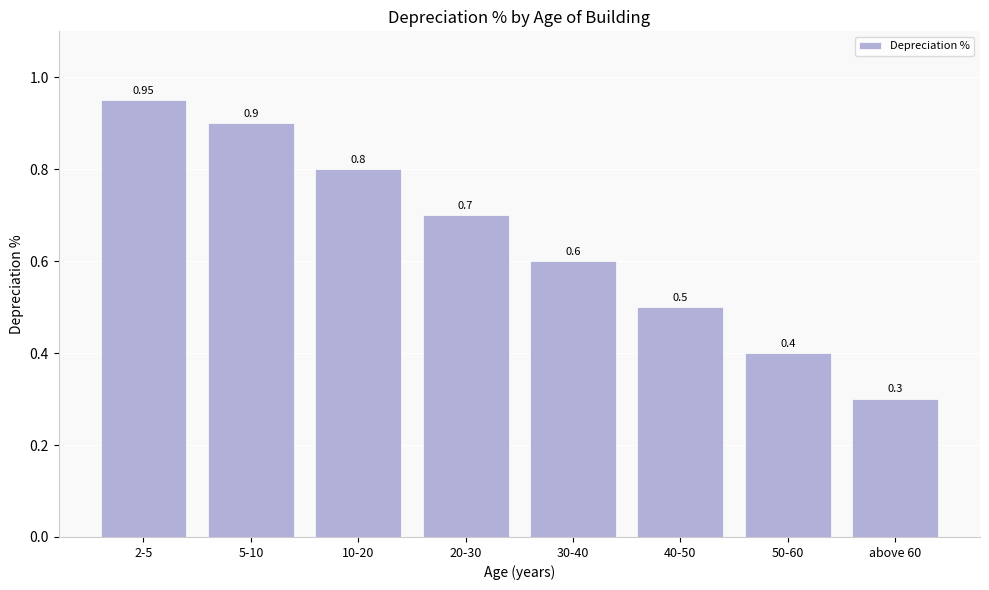

What is the smallest value displayed?

0.3